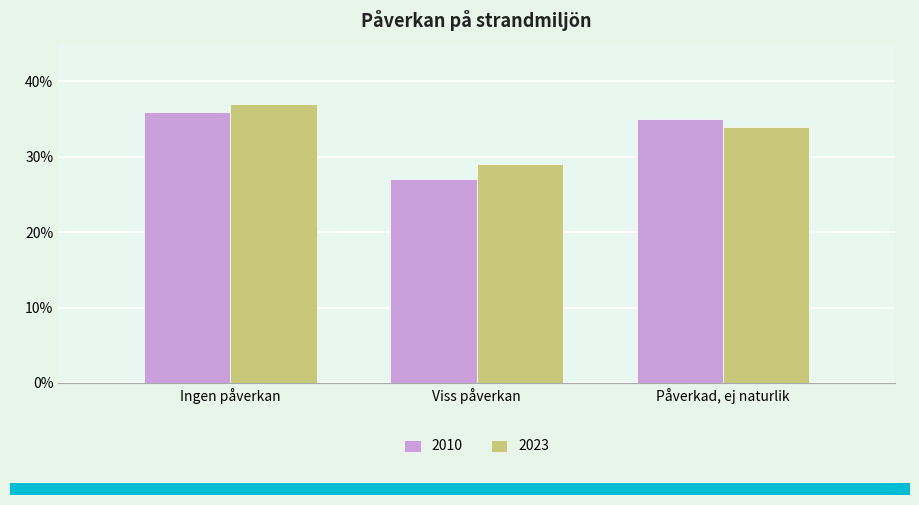

What value does the 2010 series have at Påverkad, ej naturlik?

35